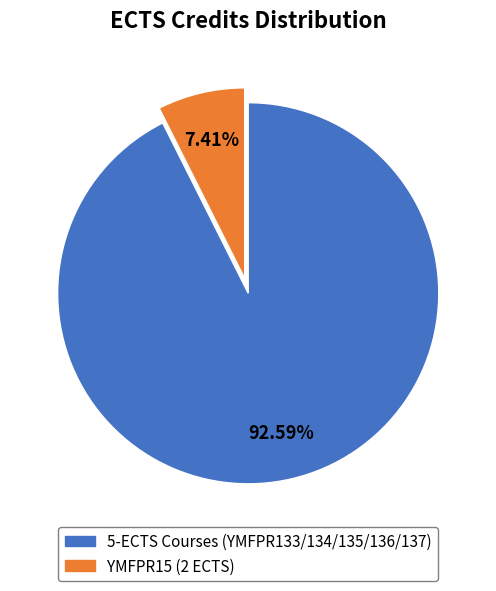

Does any single category account for the majority?

Yes